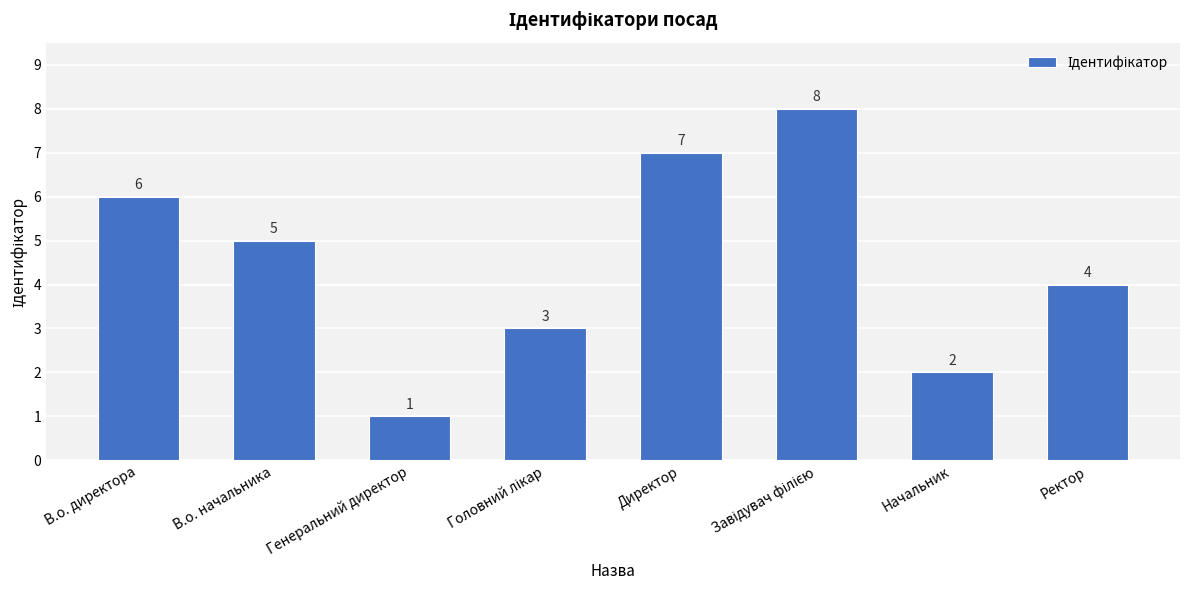

Reading left to right, what are all the values shown in this chart?

6	5	1	3	7	8	2	4